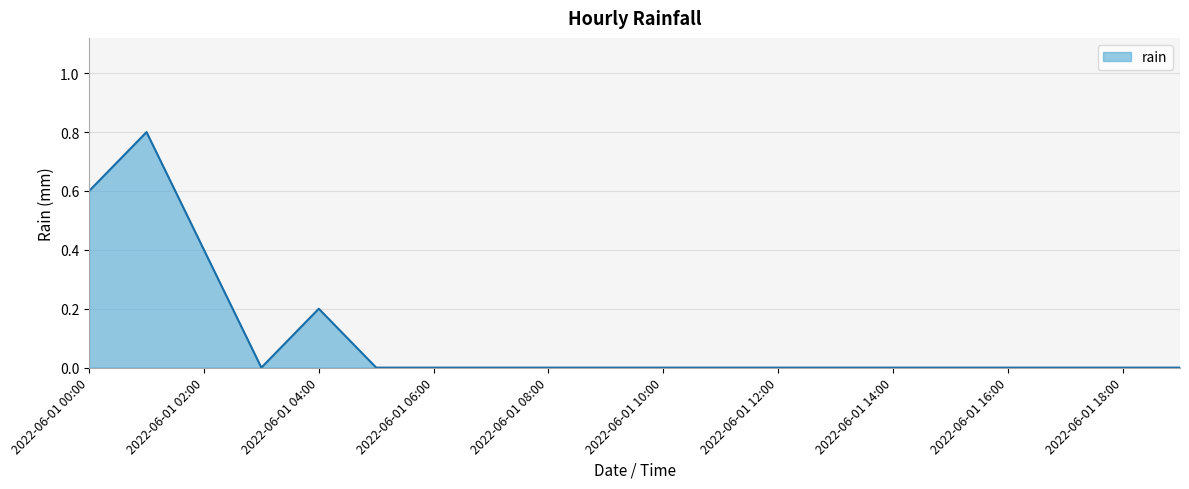

What is the greatest value displayed?

0.8